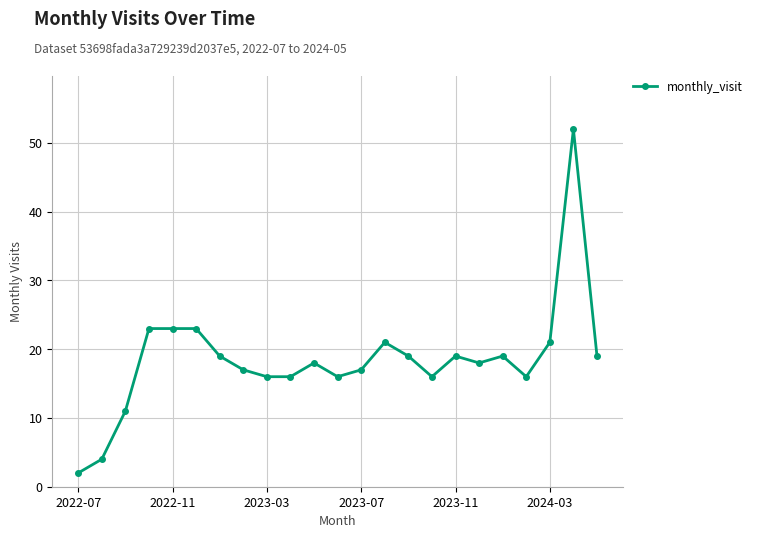

What is the sum of all values?

425